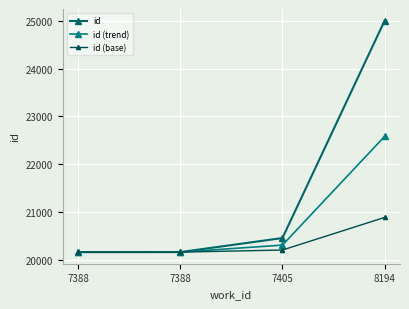

How many categories are shown in the chart?

4